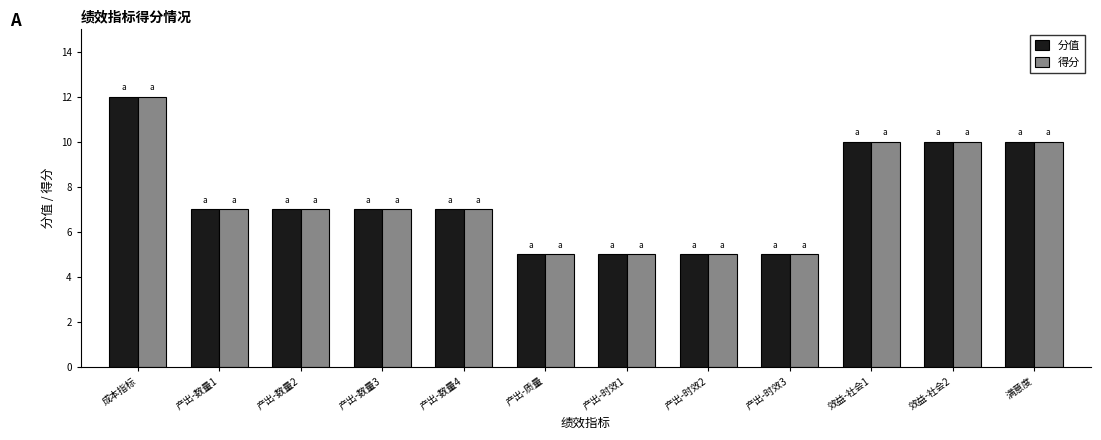

How many categories are shown in the chart?

12